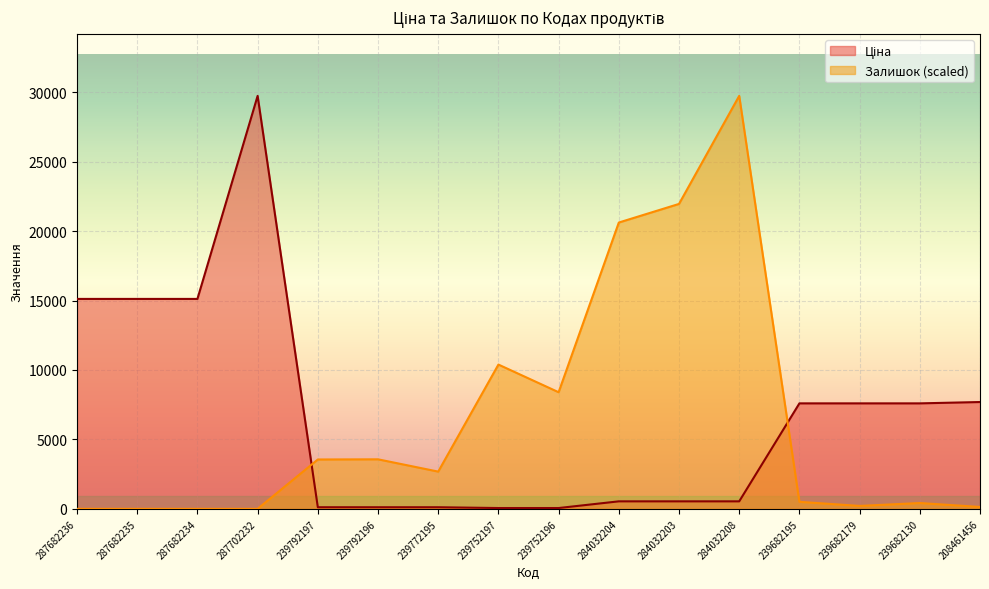

How many intersections are there between Залишок and Ціна?

2